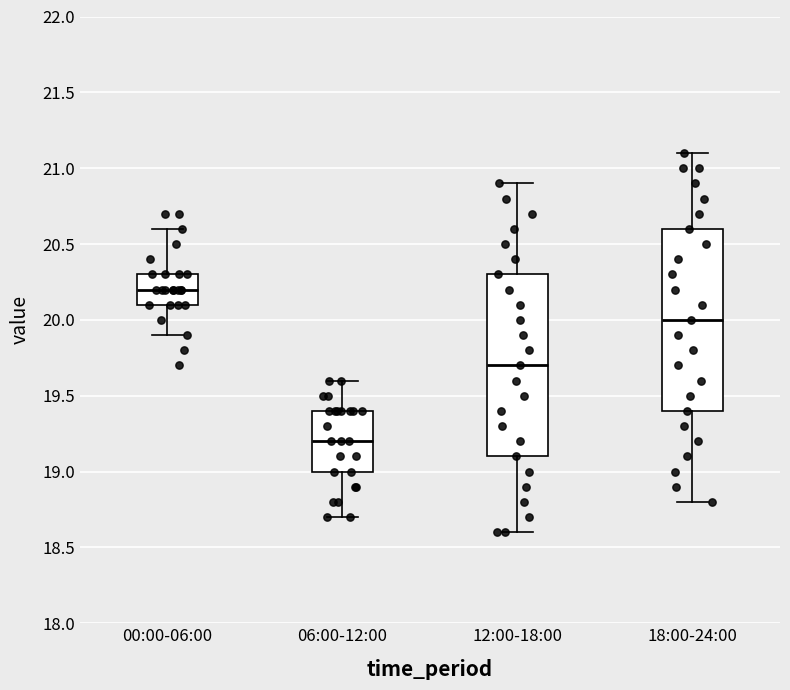

Which box's median line is the lowest?

06:00-12:00